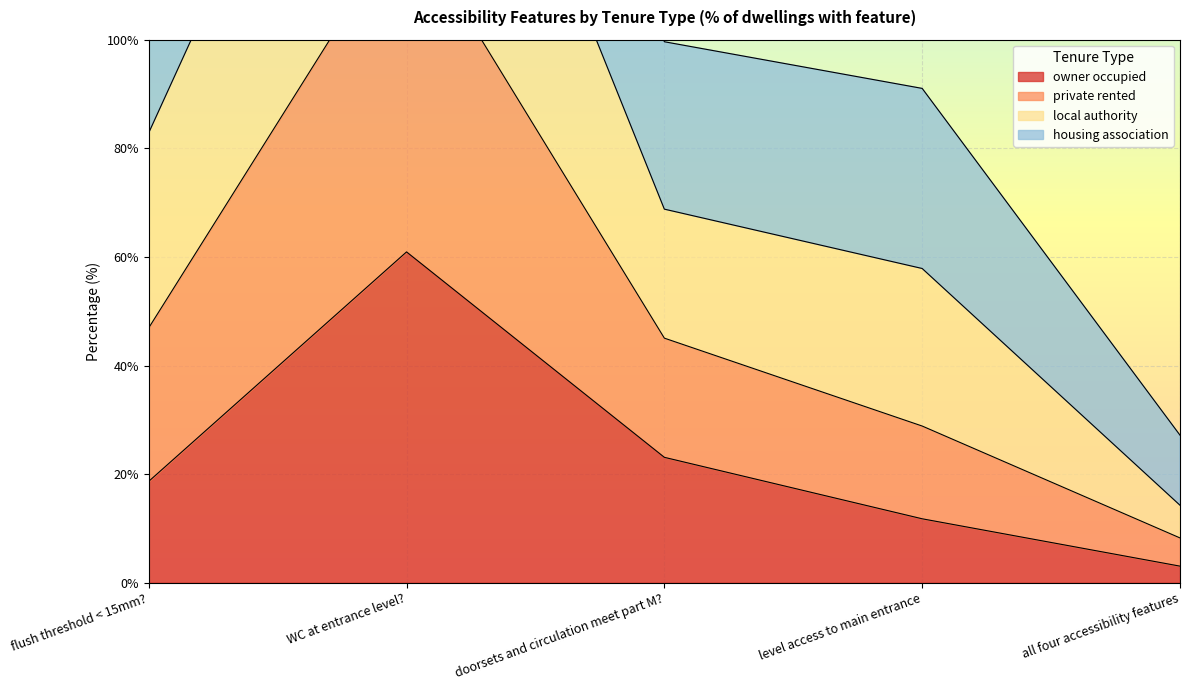

List the labels in order of owner occupied value, smallest first.

all four accessibility features, level access to main entrance, flush threshold < 15mm?, doorsets and circulation meet part M?, WC at entrance level?